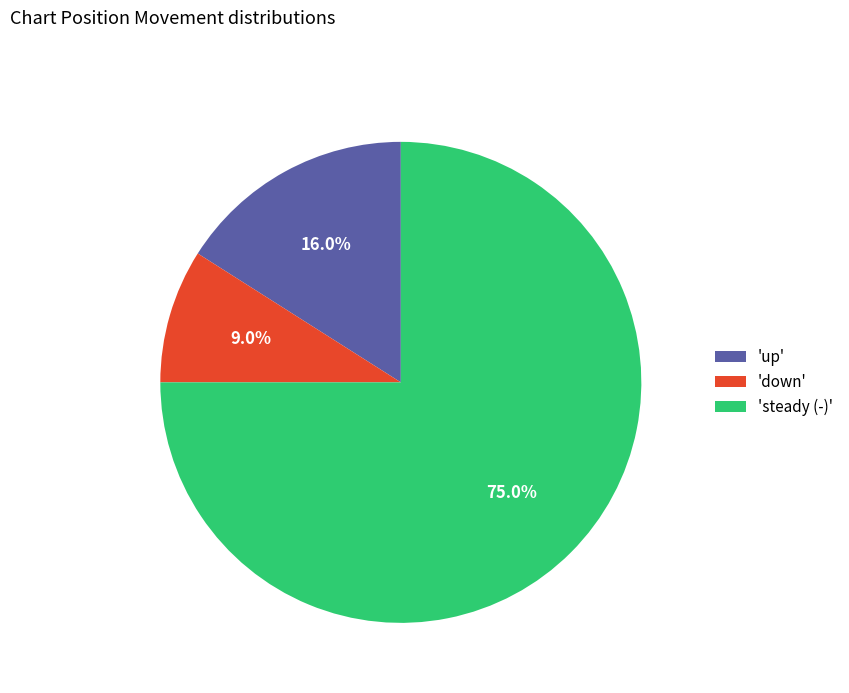

What is the smallest slice in the pie chart?

'down'